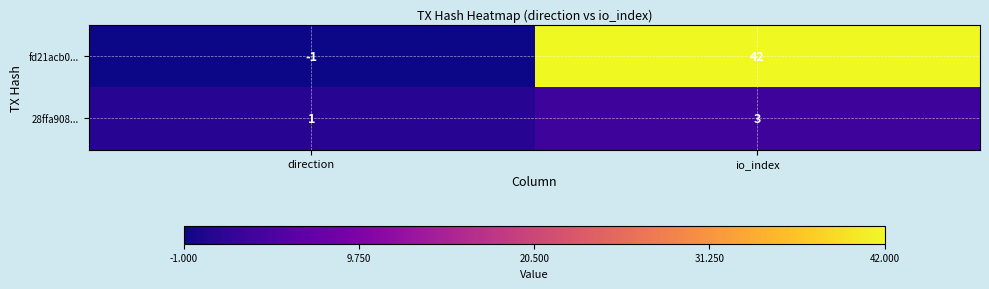

What is the difference between the fd21acb0... values at direction and io_index?

43